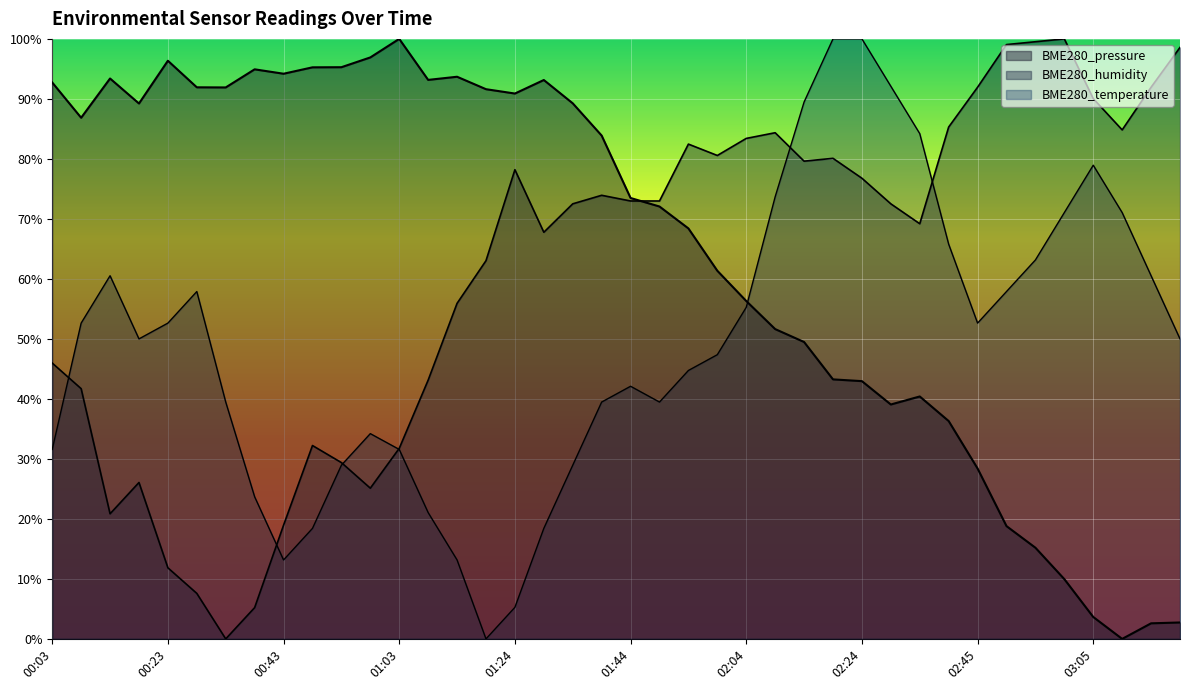

Between 01:29 and 02:35, which series saw the biggest shift?

BME280_temperature